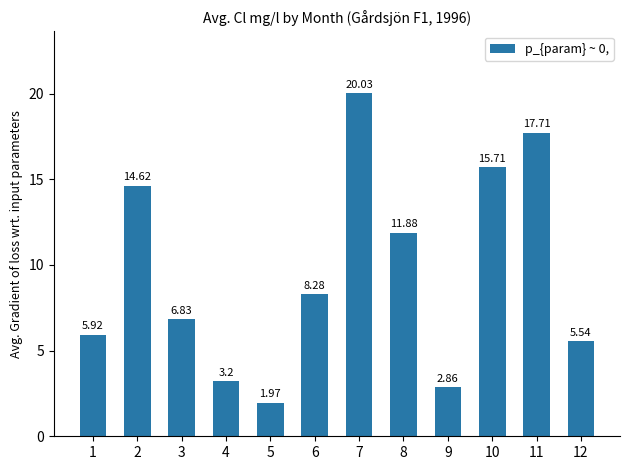

List the labels in order of value, largest first.

7, 11, 10, 2, 8, 6, 3, 1, 12, 4, 9, 5